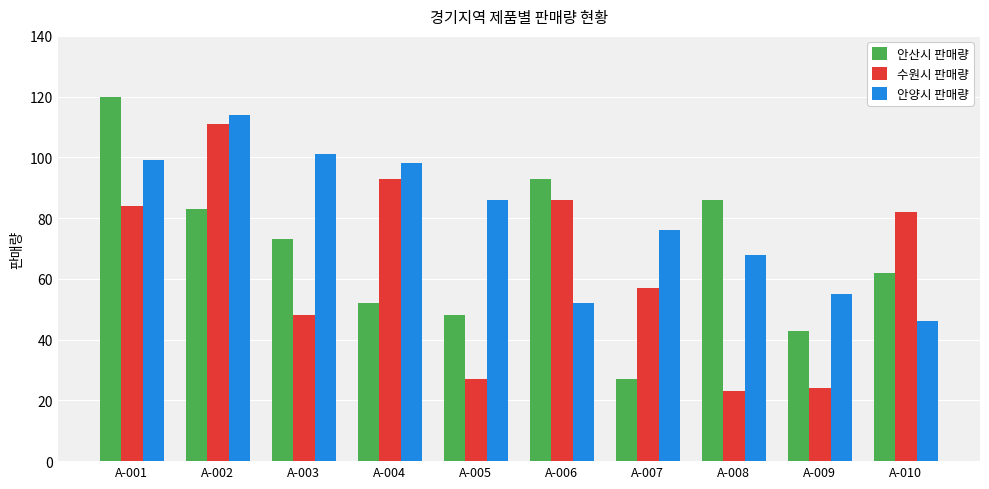

What is the difference between the highest and lowest values at A-005?

59